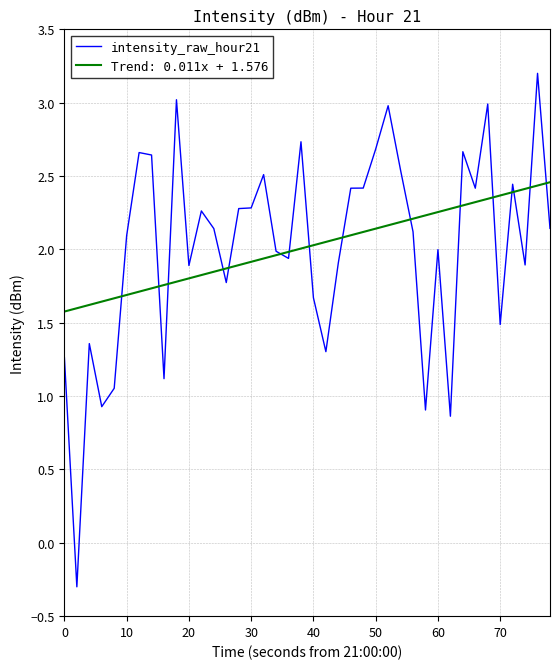

List the series in order of their peak value, lowest first.

Trend: 0.011x + 1.576, intensity_raw_hour21